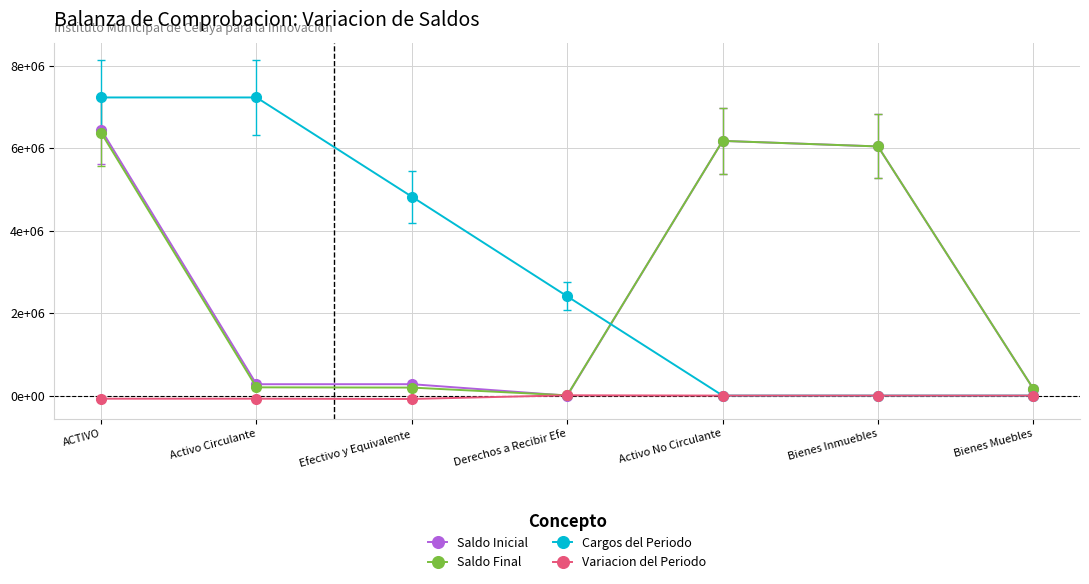

Where is Saldo Final nearest to the value 3192123?

Bienes Inmuebles